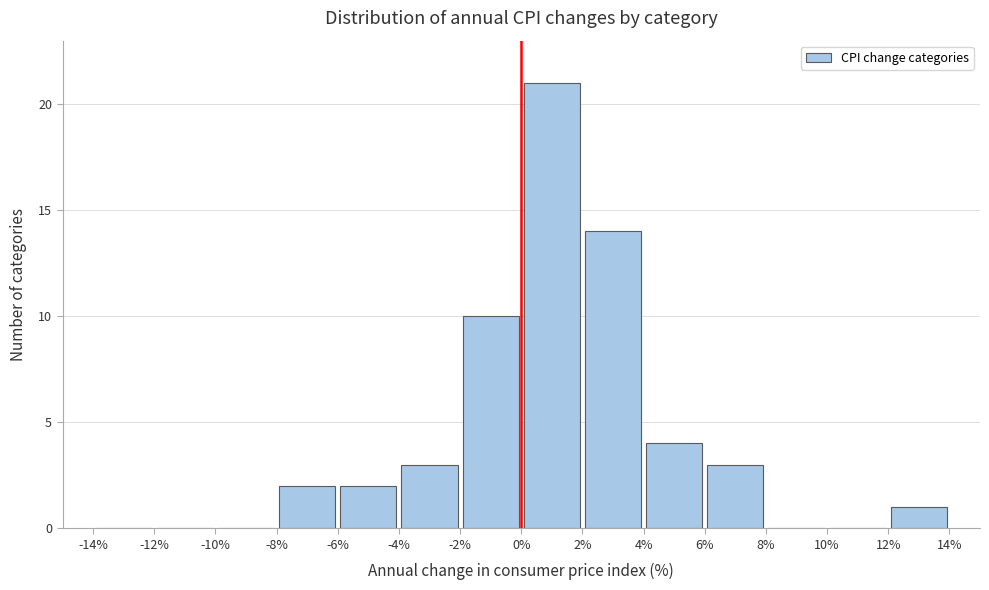

Reading left to right, list every bar in this chart as the range it spans on the x-axis followed by its height. The values are not printed on the chart, so give them approximately, as read against the axis.

-14% to -12%: 0
-12% to -10%: 0
-10% to -8%: 0
-8% to -6%: 2
-6% to -4%: 2
-4% to -2%: 3
-2% to 0%: 10
0% to 2%: 21
2% to 4%: 14
4% to 6%: 4
6% to 8%: 3
8% to 10%: 0
10% to 12%: 0
12% to 14%: 1